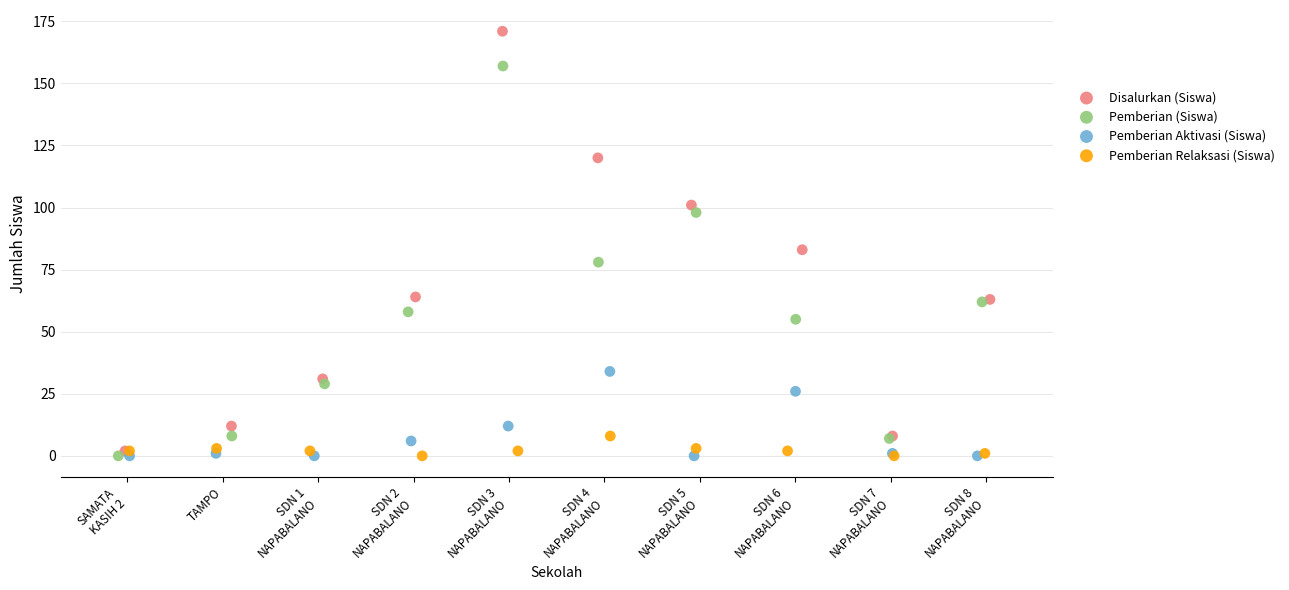

What are all the series names shown in the legend?

Disalurkan (Siswa), Pemberian (Siswa), Pemberian Aktivasi (Siswa), Pemberian Relaksasi (Siswa)